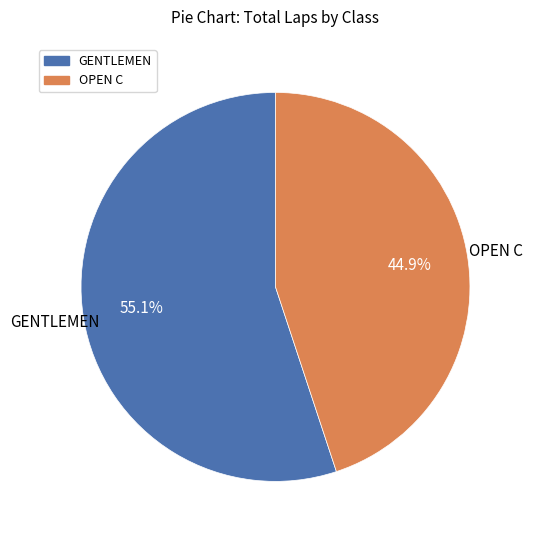

Does any single category account for the majority?

Yes